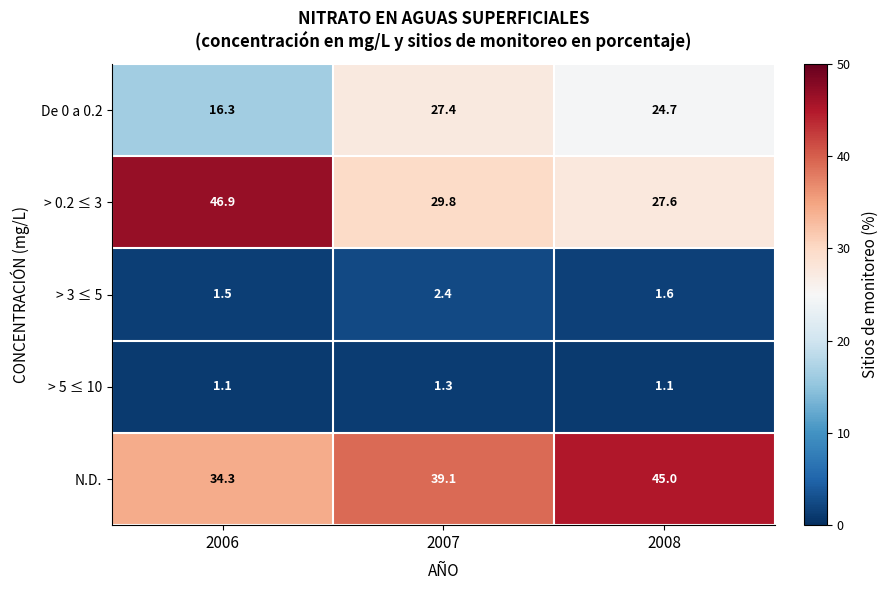

Between 2006 and 2007, which series saw the biggest shift?

> 0.2 ≤ 3